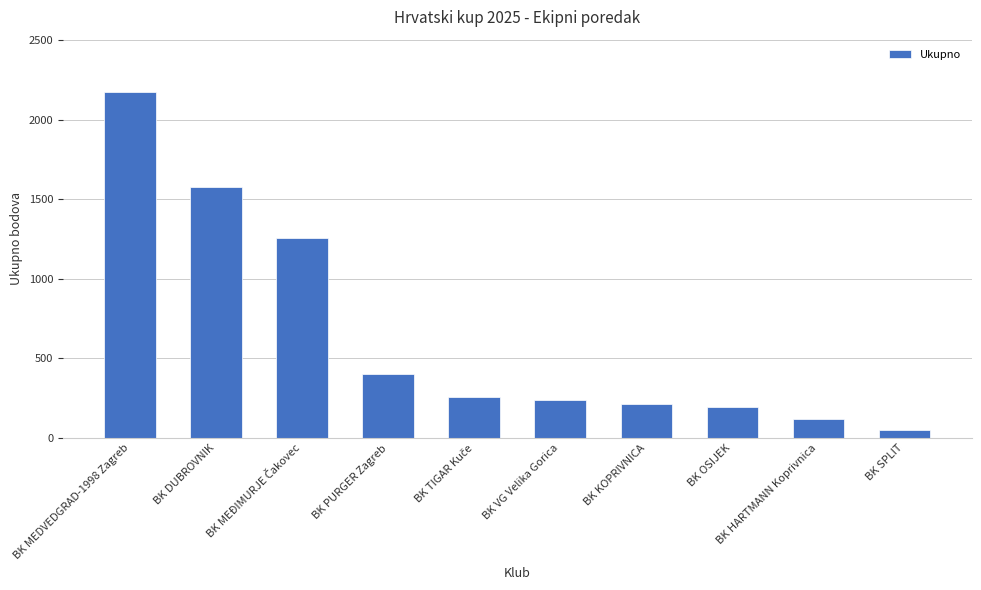

Which category has the highest value across all series?

BK MEDVEDGRAD-1998 Zagreb